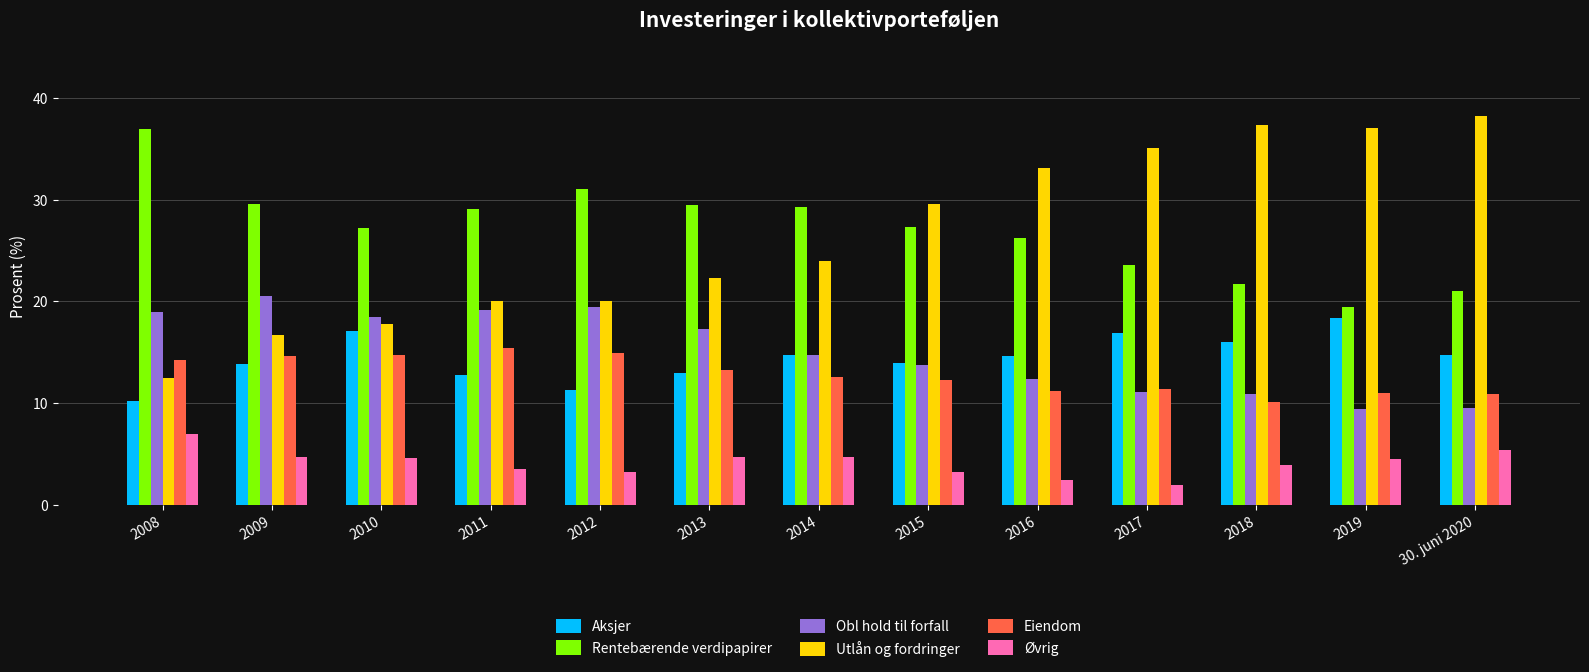

The Aksjer series shows 8.8 at 2011. True or false?

False